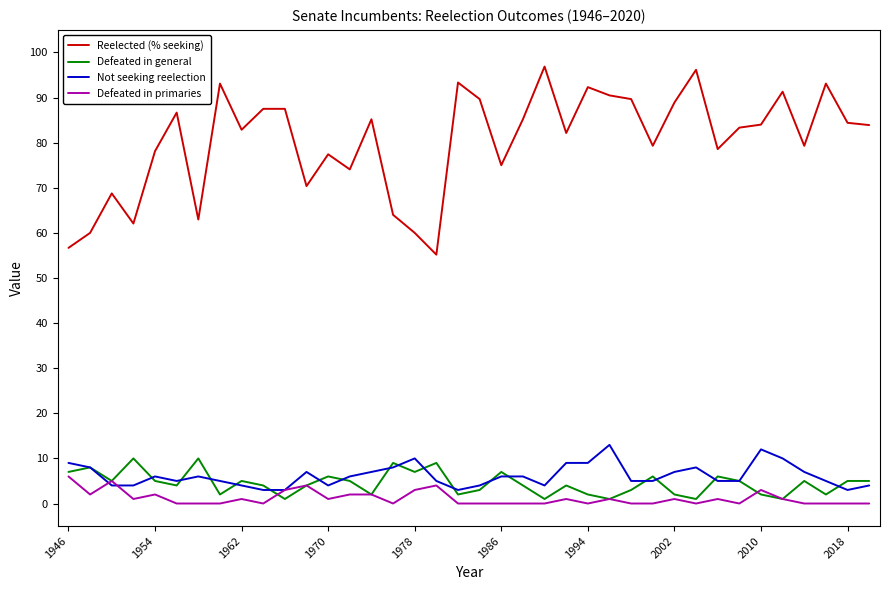

True or false: Reelected (% seeking) and Defeated in primaries cross at least once.

False